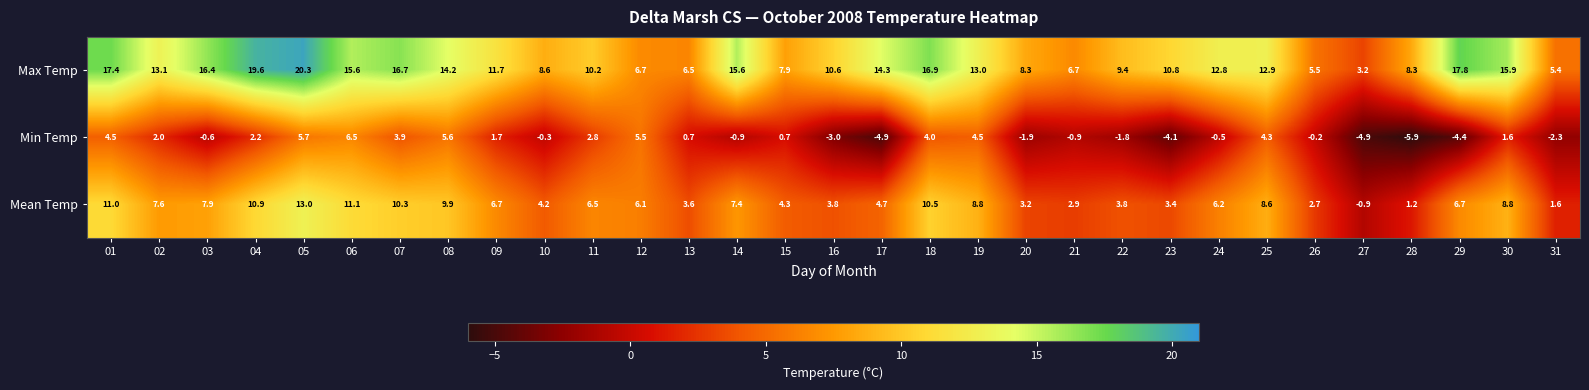

Is the value of Min Temp at 24 greater than the value of Max Temp at 18?

No